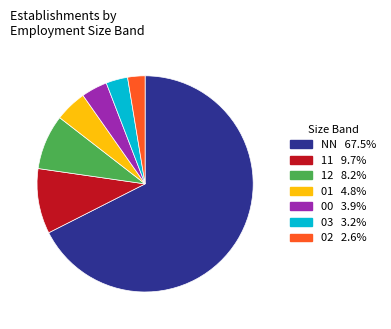

Which category has the smallest portion of the pie?

02